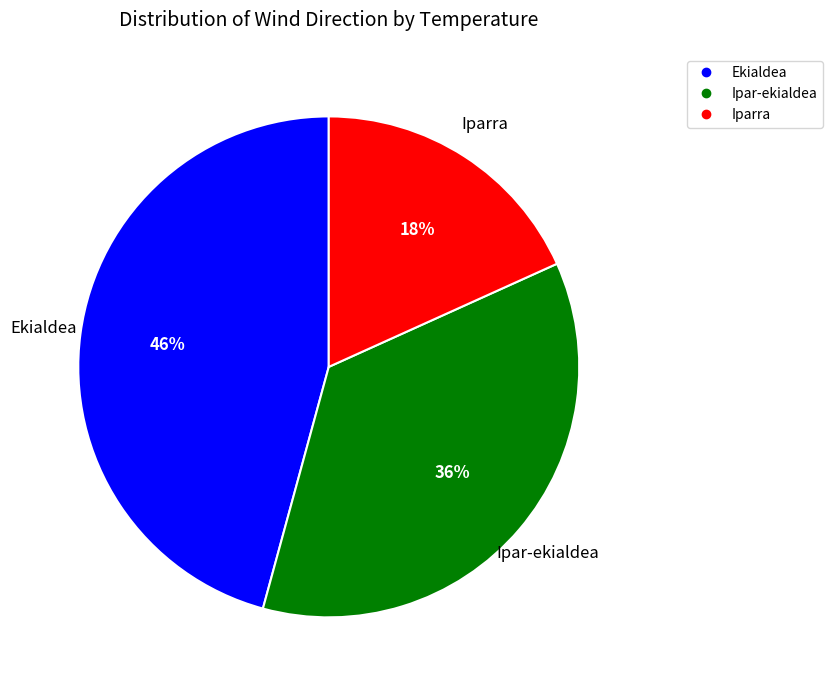

To the nearest percent, what is the average slice percentage?

33%